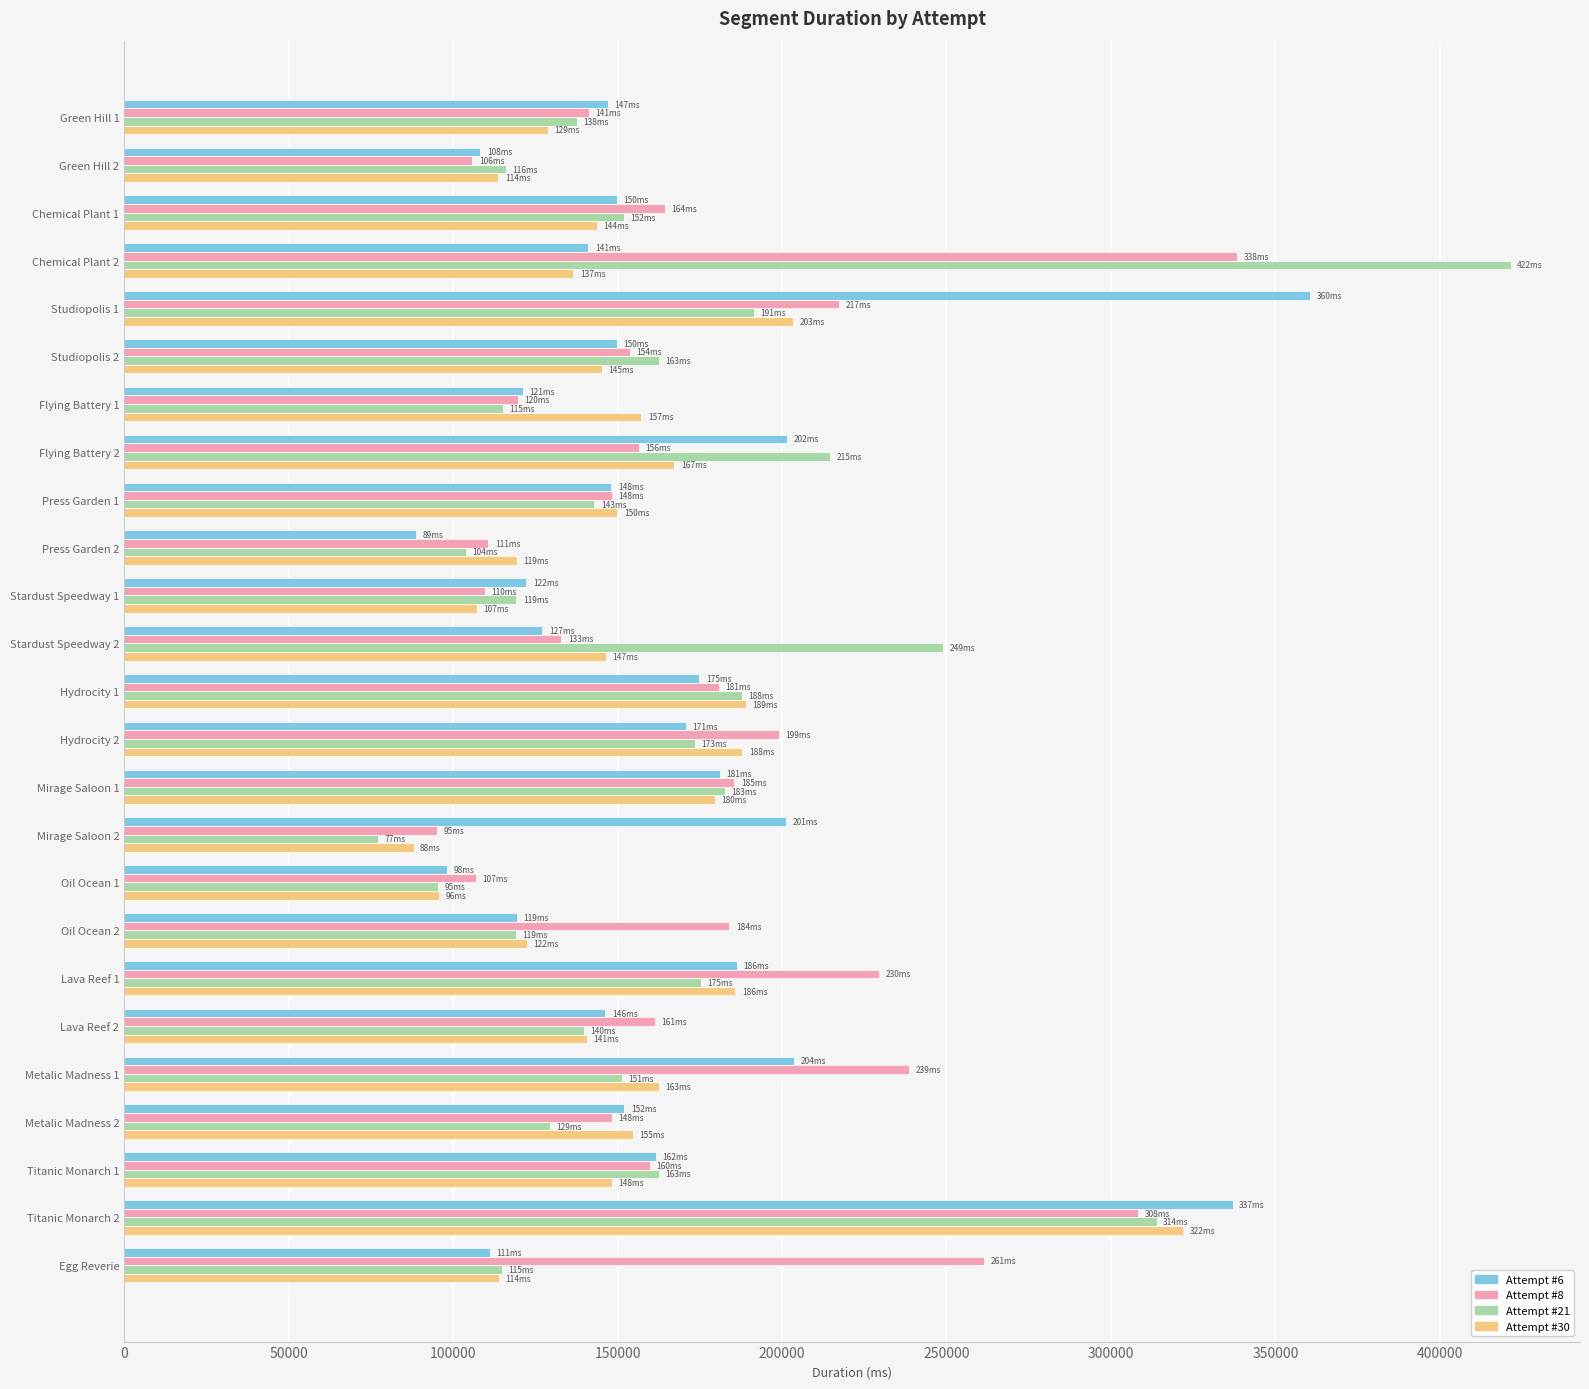

List the series in order of their peak value, highest first.

Attempt #21, Attempt #6, Attempt #8, Attempt #30